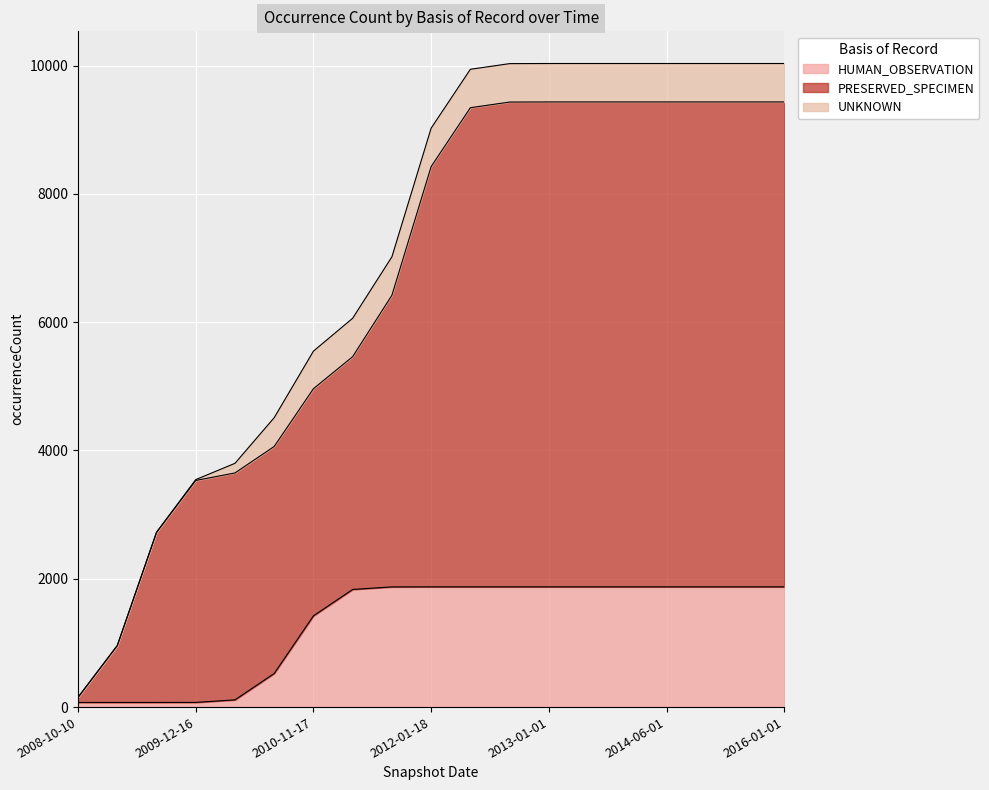

Rank the series at 2012-03-26 from highest to lowest value.

PRESERVED_SPECIMEN, HUMAN_OBSERVATION, UNKNOWN